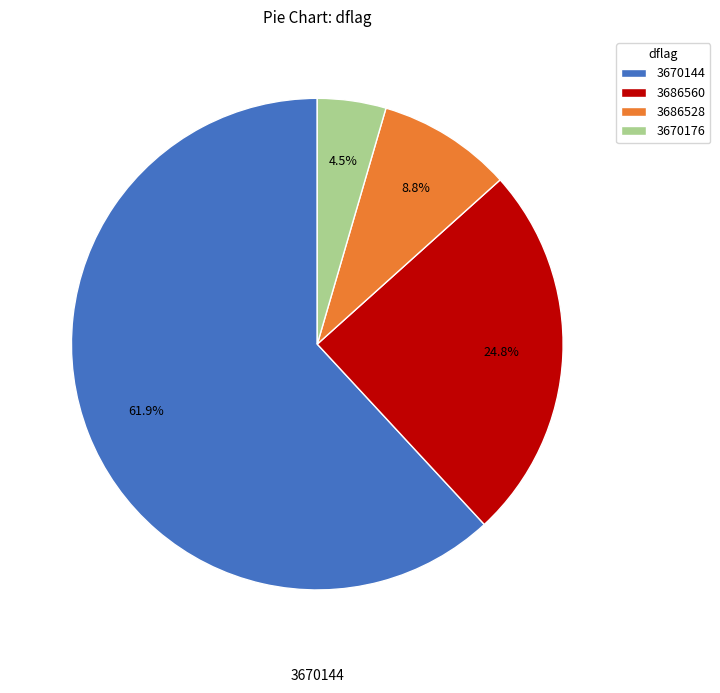

What portion of the pie excludes 3670176?

95.5%